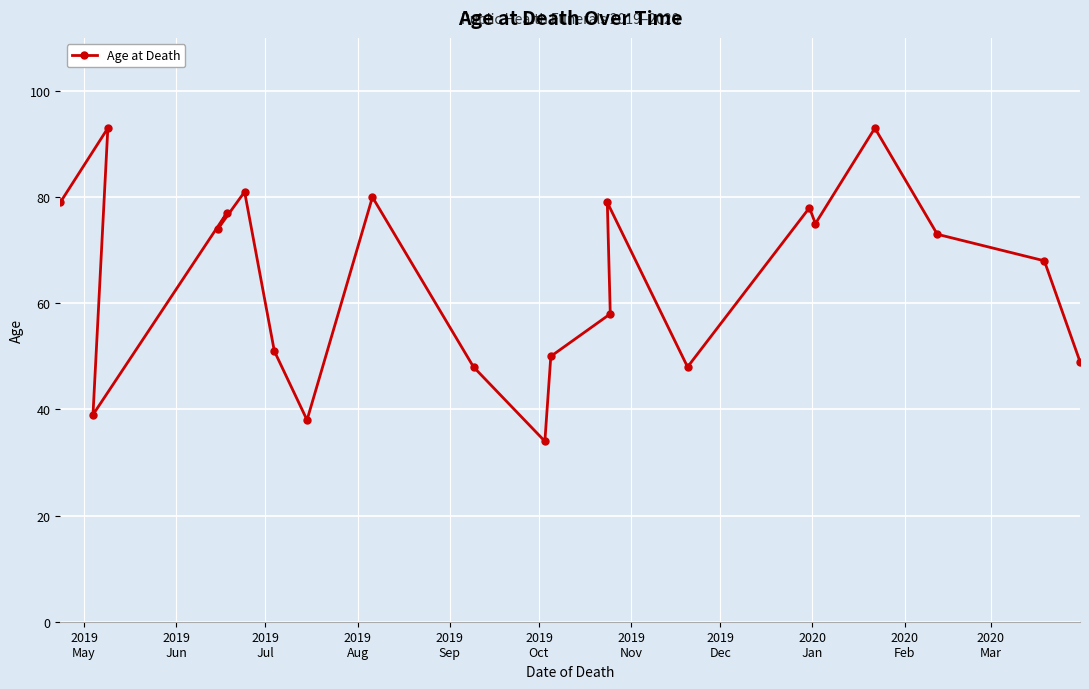

What is the minimum value shown in the chart?

34